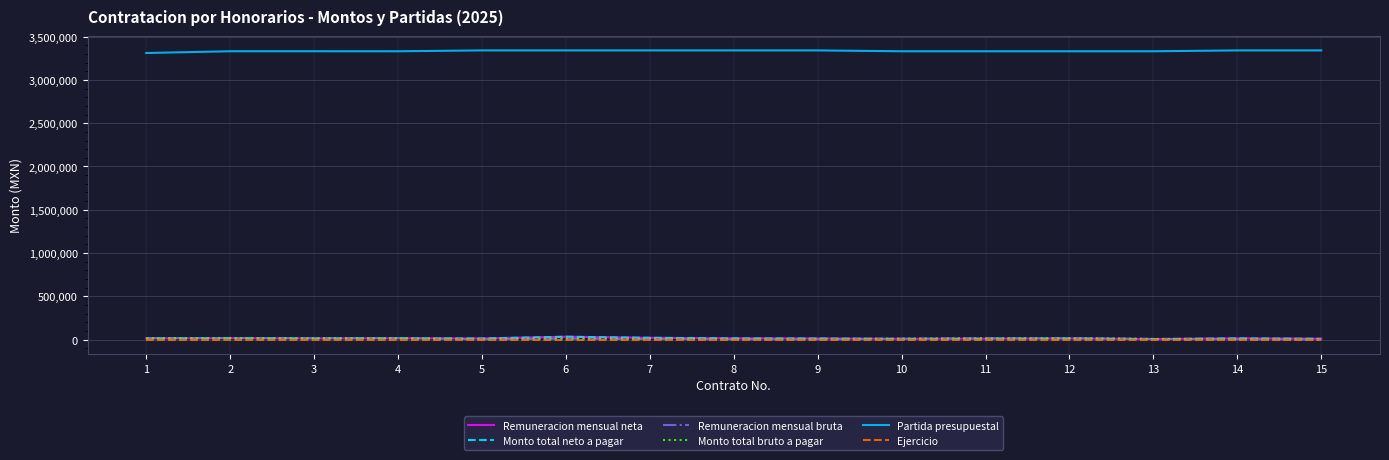

Is it true that Monto total neto a pagar equals 17694.2 at 2?

True